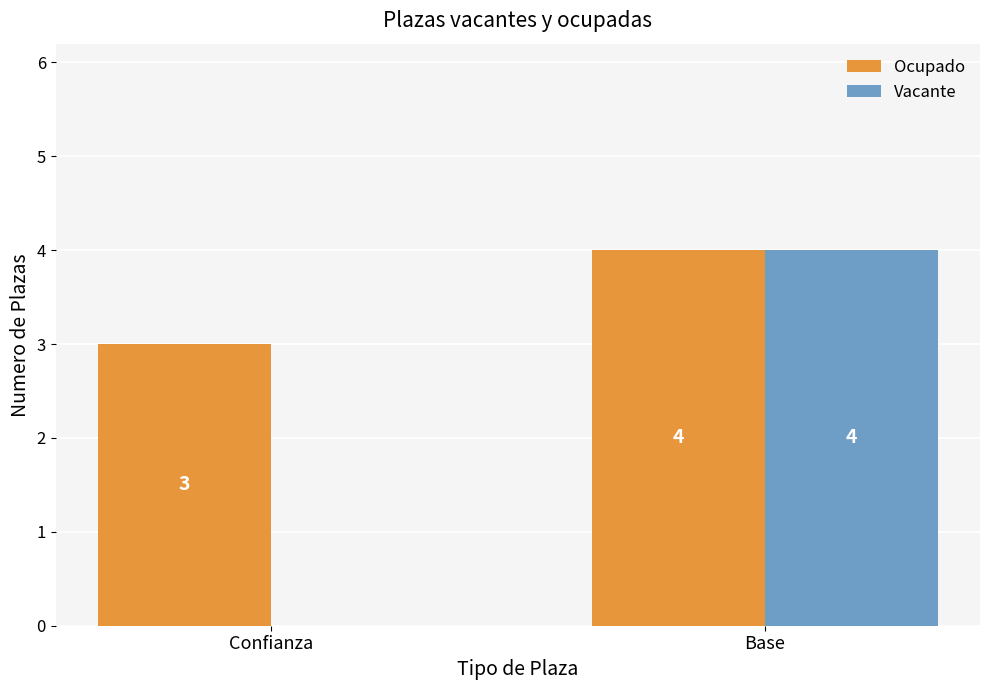

Does the chart contain stacked bars?

No